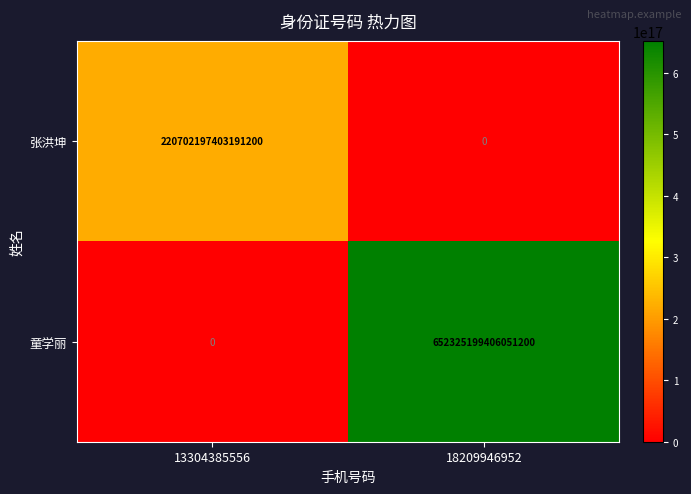

At which label is 张洪坤 closest to 110351098701595600?

13304385556